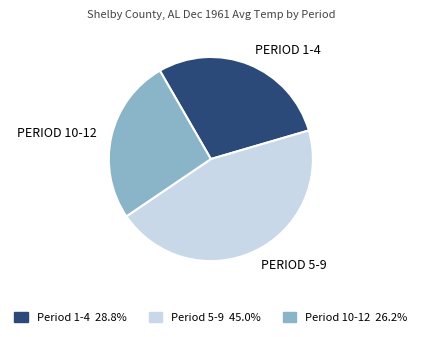

Does any single category account for the majority?

No